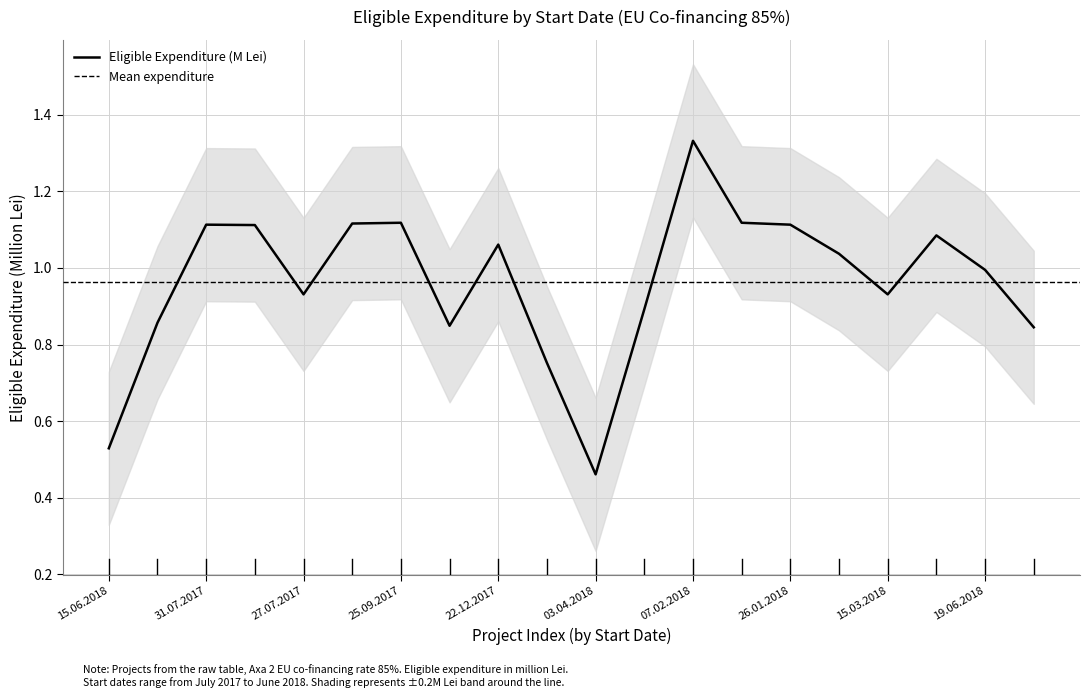

True or false: ci_upper and Eligible Expenditure (M Lei) intersect in this chart.

False